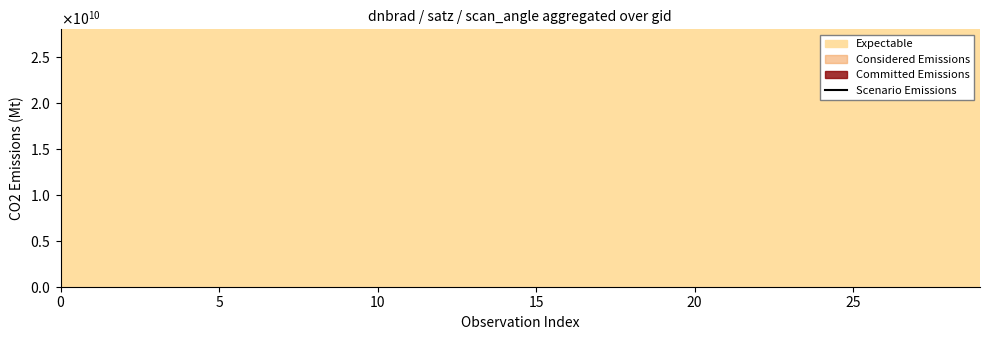

Count the number of data series in this chart.

1